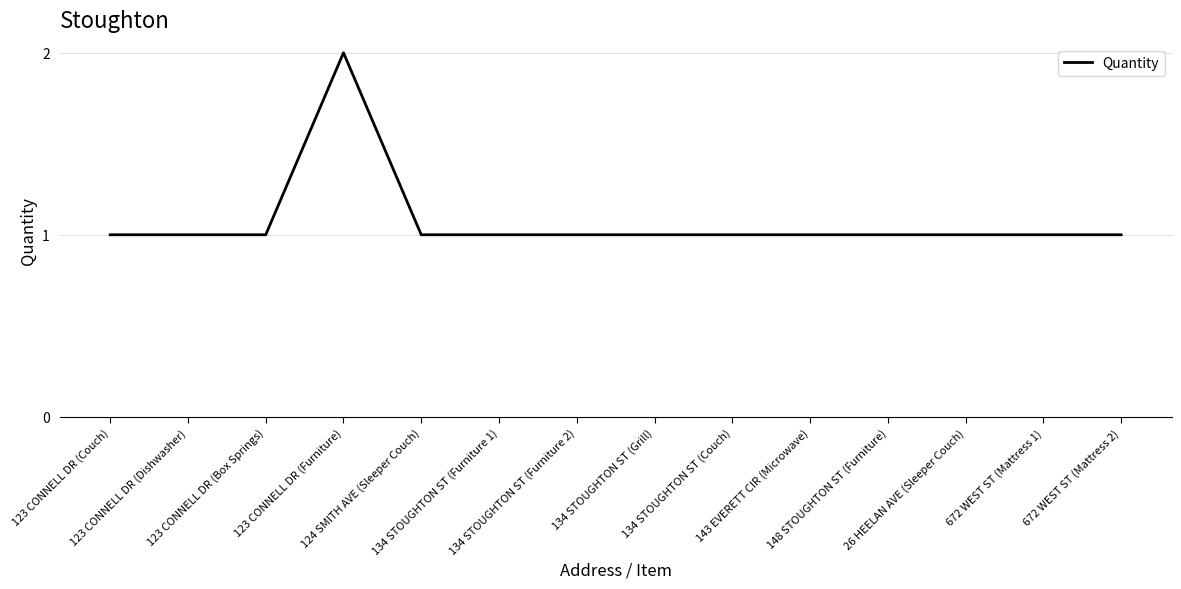

What is the minimum value shown in the chart?

1